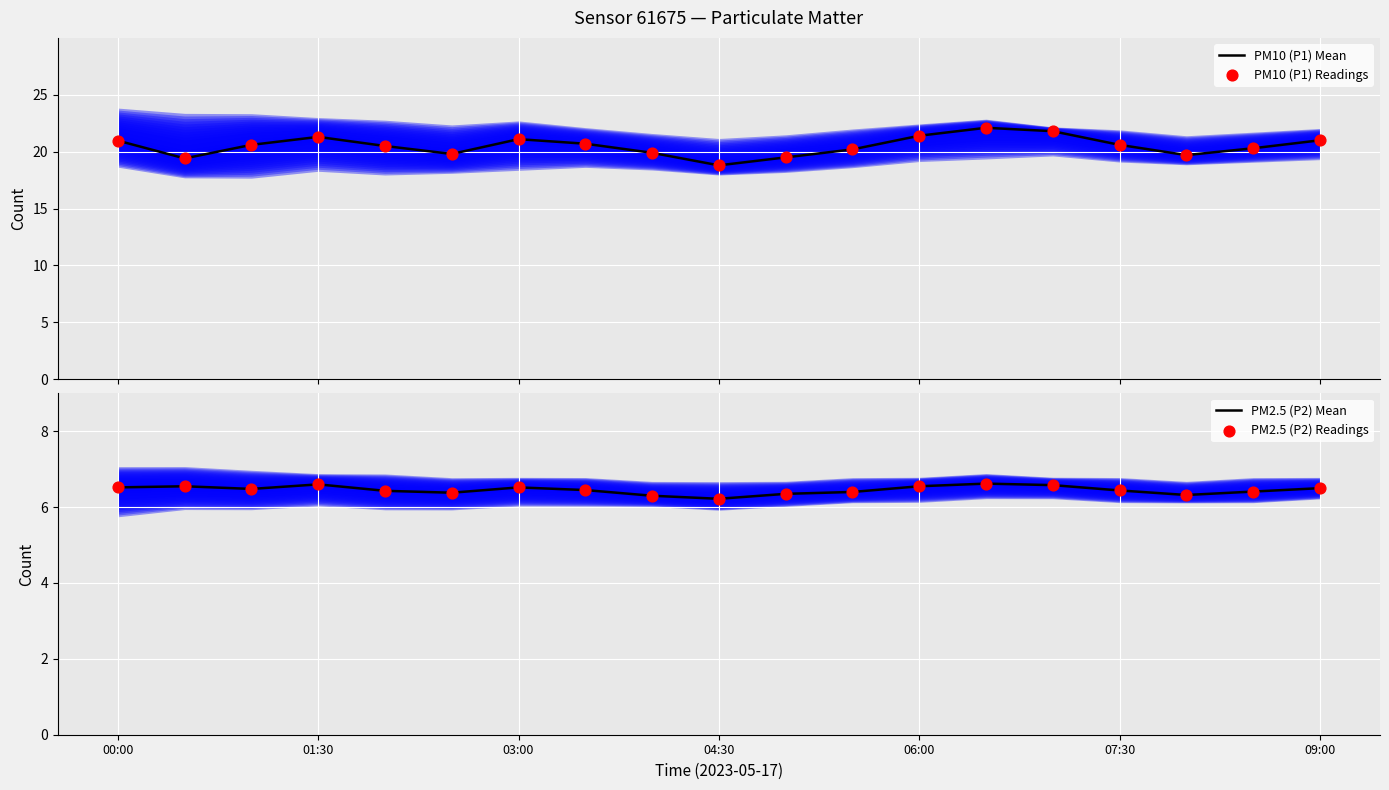

Which series has the widest spread of Y values?

PM10 (P1) Mean